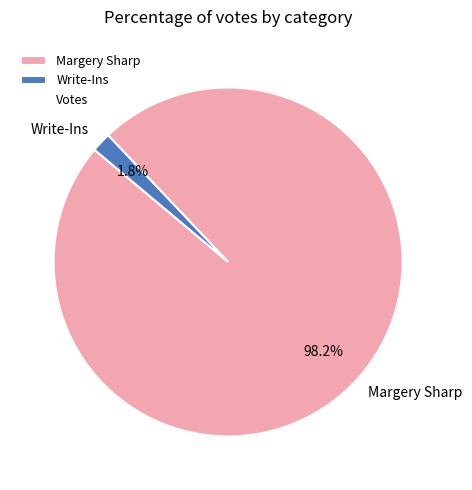

True or false: Write-Ins accounts for 9% of the total.

False